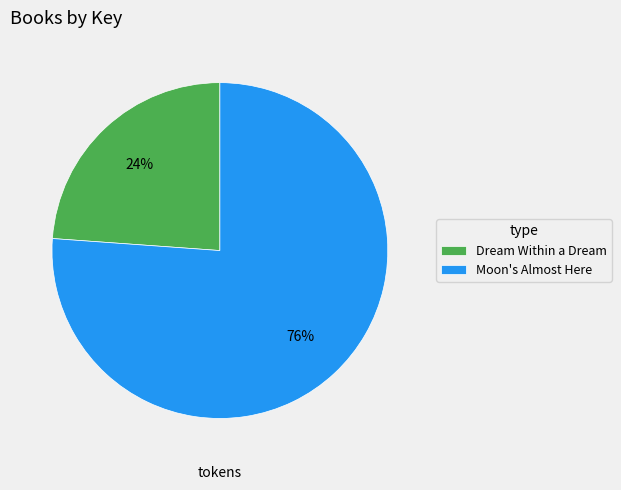

How many slices are in this pie chart?

2